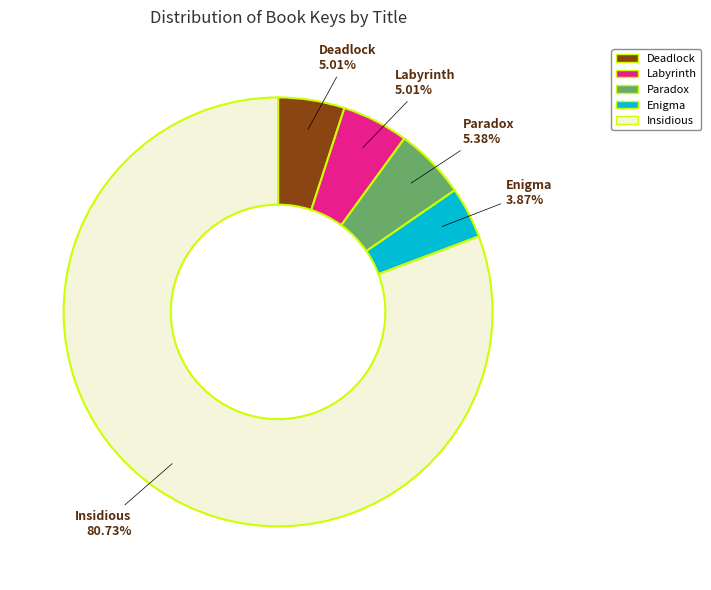

How many segments does this pie chart have?

5